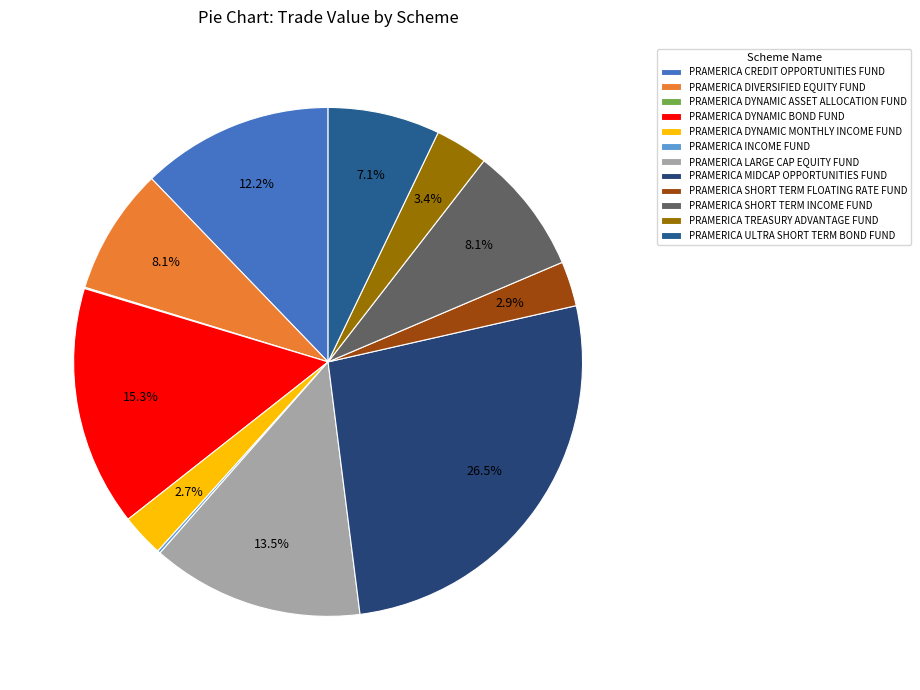

Between PRAMERICA DYNAMIC BOND FUND and PRAMERICA TREASURY ADVANTAGE FUND, which is larger?

PRAMERICA DYNAMIC BOND FUND